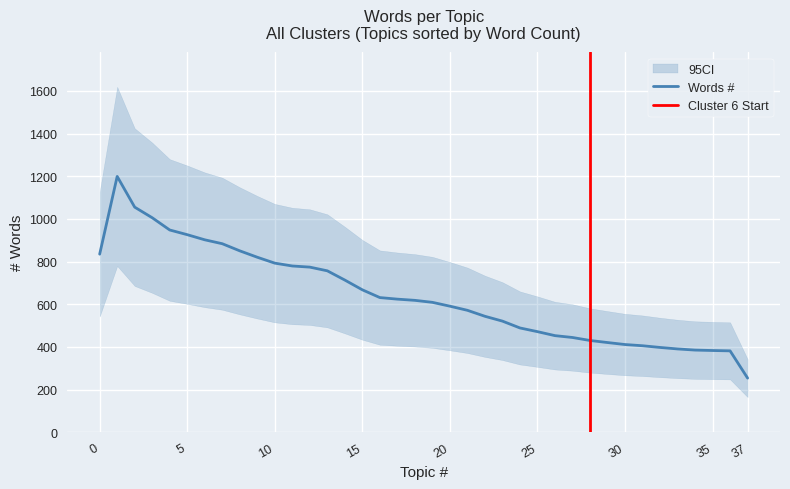

What is the value of the 21st point from the left?

594